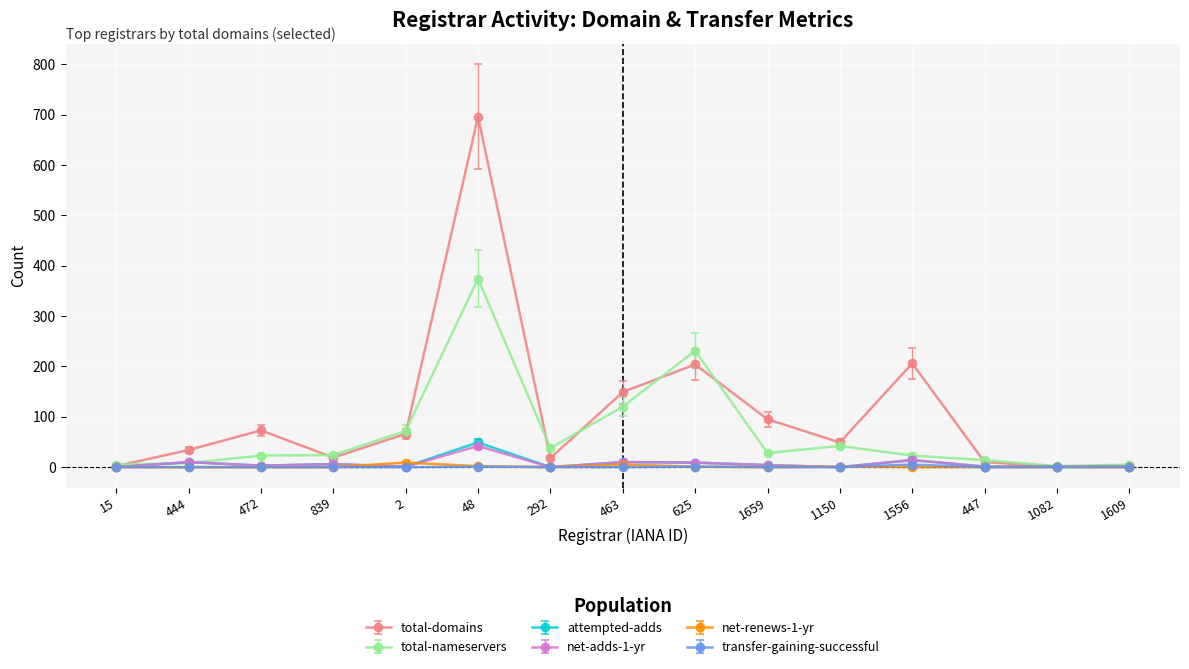

Count the number of data series in this chart.

6